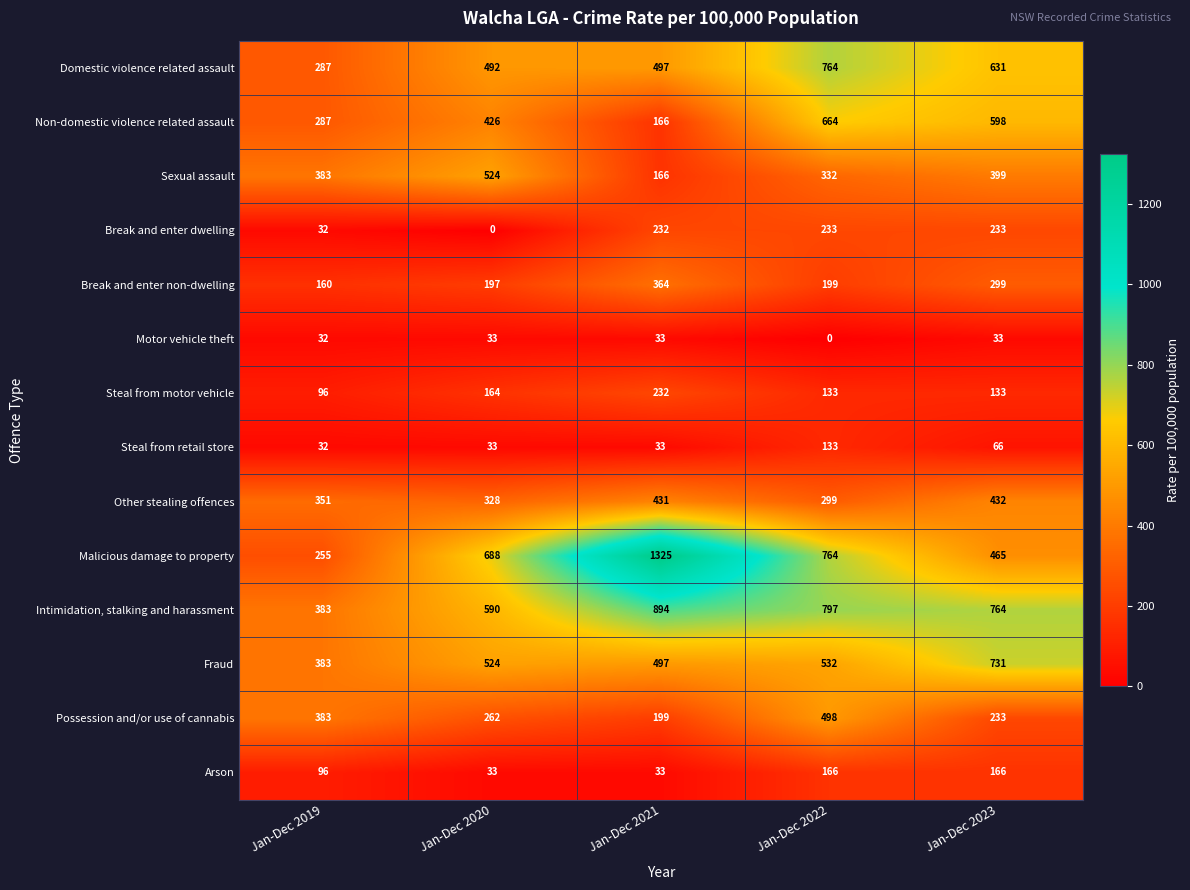

At how many categories does at least one series exceed 1119?

1